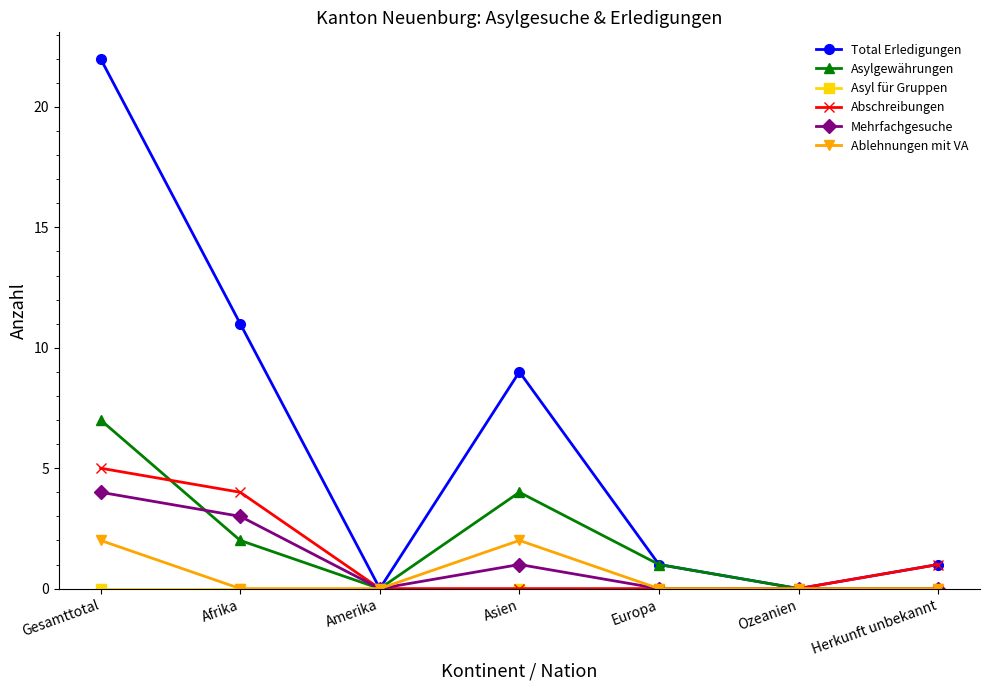

What is the label of the 1st point from the right?

Herkunft unbekannt